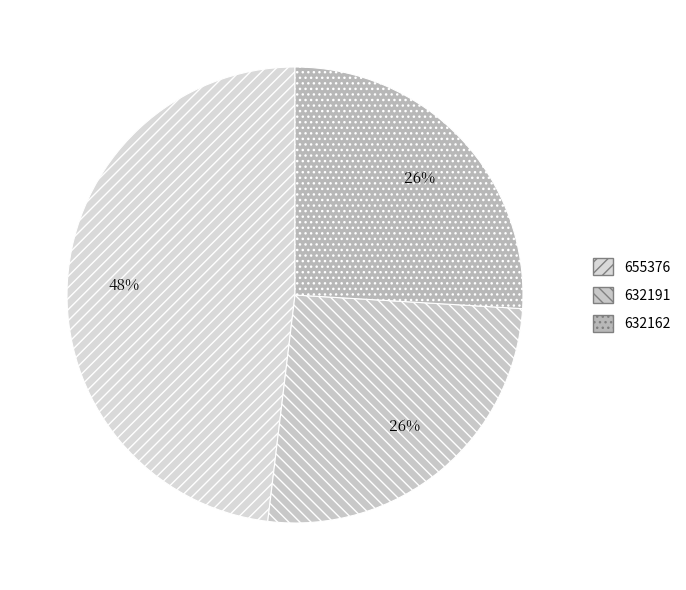

True or false: 655376 accounts for 58% of the total.

False